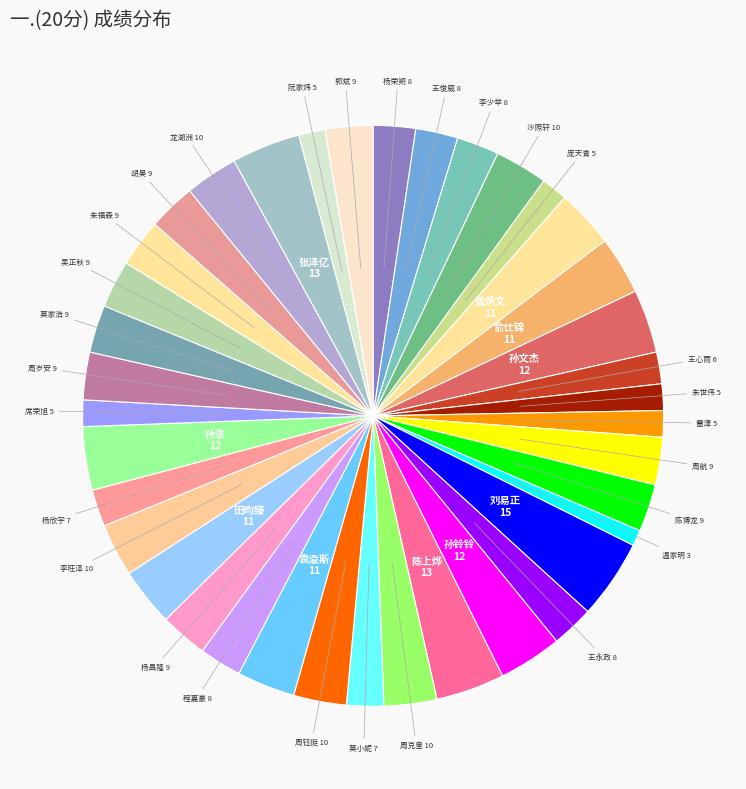

How many slices are in this pie chart?

38